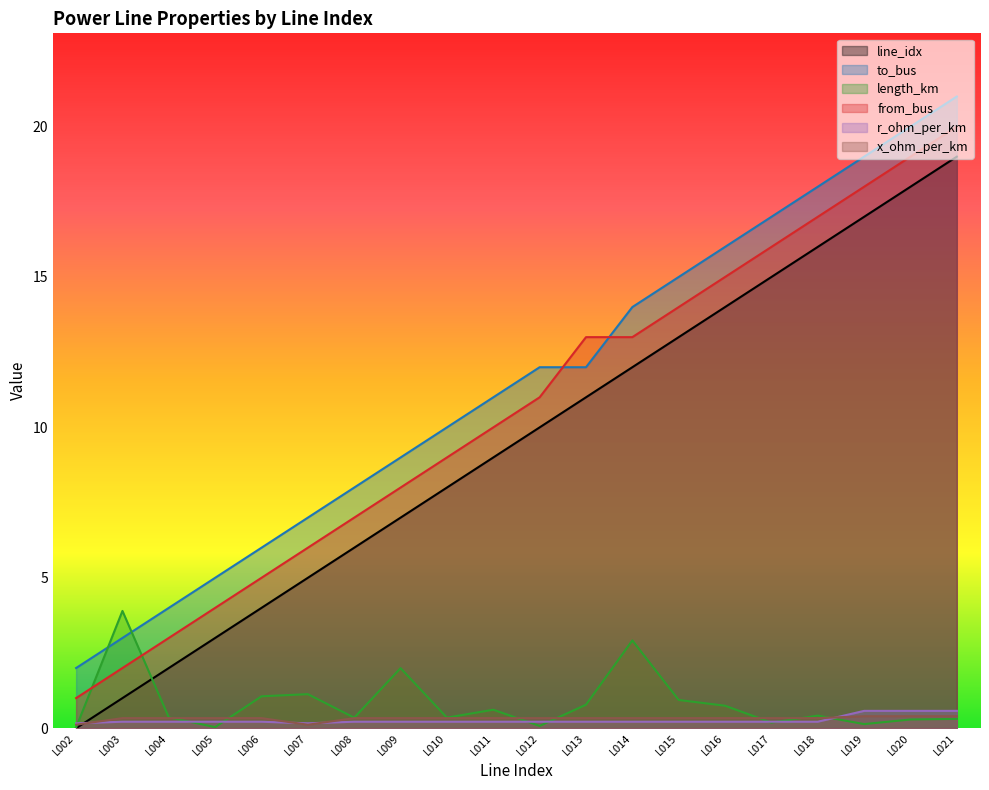

What are all the series names shown in the legend?

line_idx, to_bus, length_km, from_bus, r_ohm_per_km, x_ohm_per_km